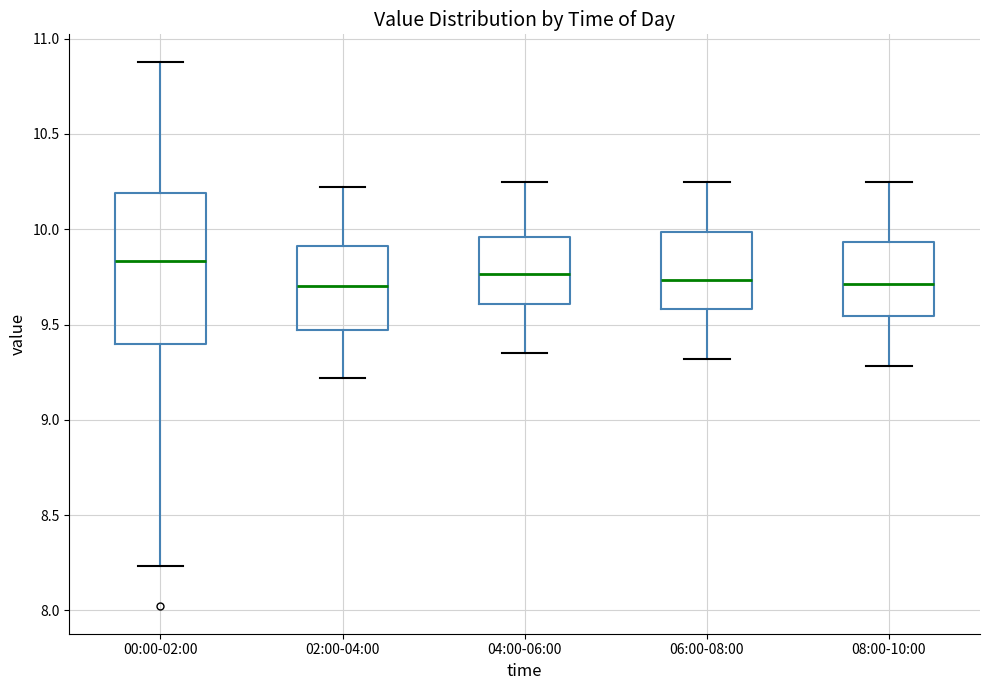

Where does the median line of the box for 00:00-02:00 sit on the y-axis? The values are not printed on the chart, so give them approximately, as read against the axis.

9.85